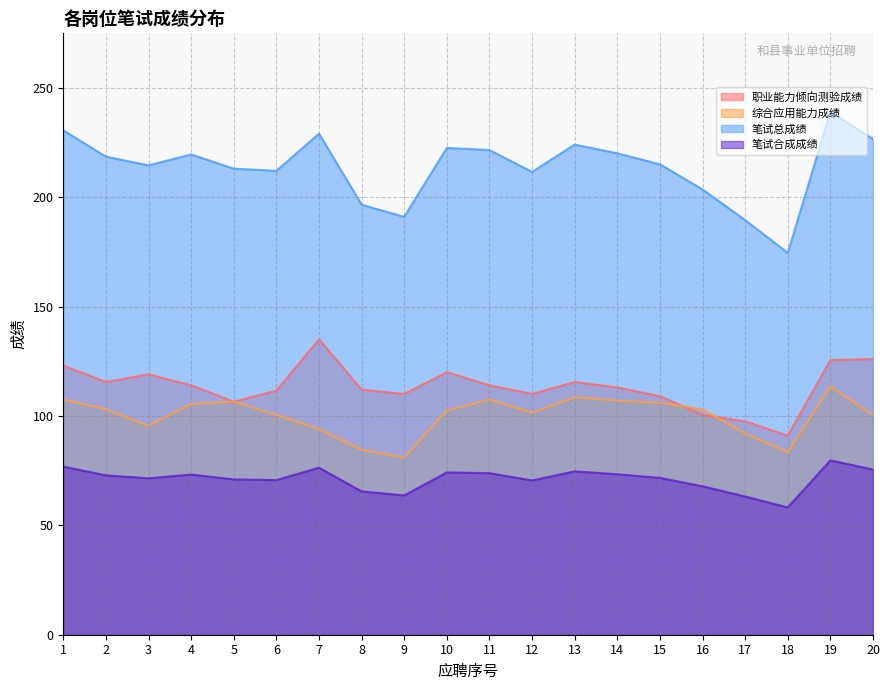

At how many categories does at least one series exceed 202?

16